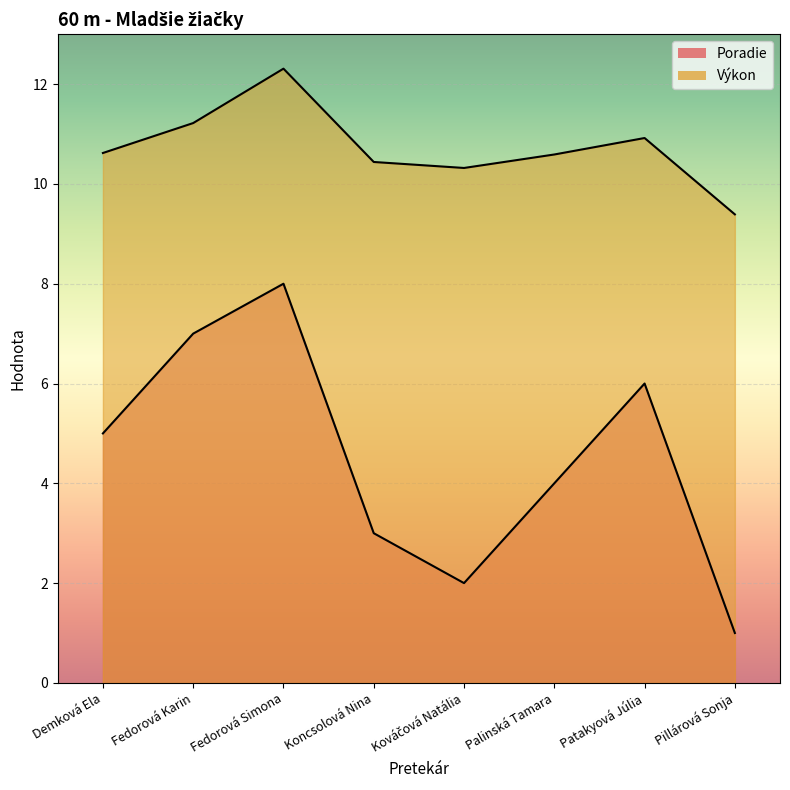

Rank the series by their maximum value, from highest to lowest.

Výkon, Poradie